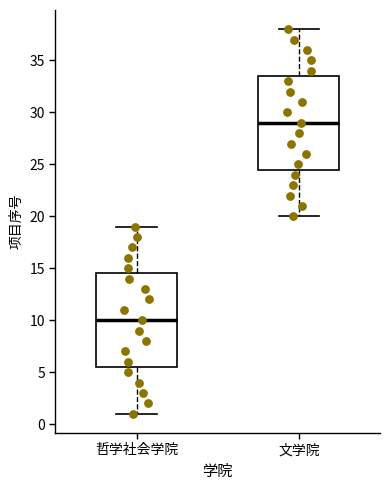

Which box's median line is the highest?

文学院